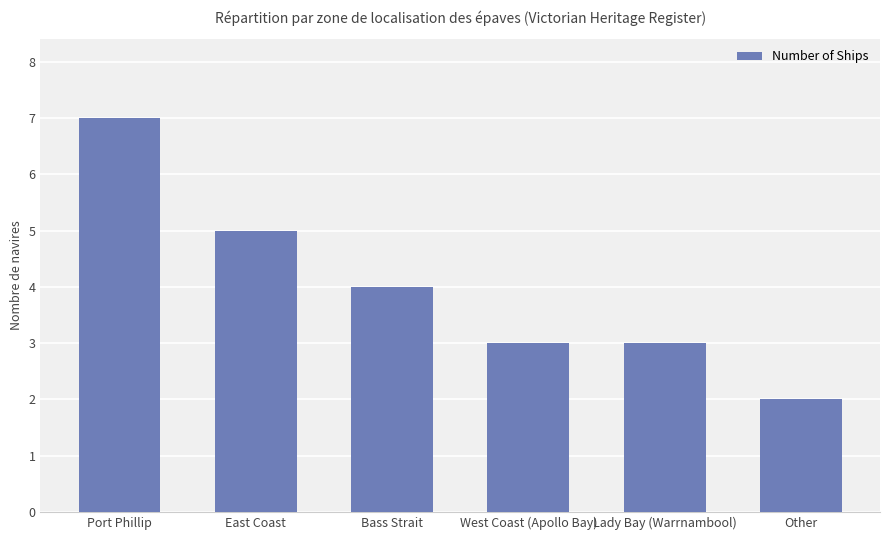

The value at Port Phillip is 7. True or false?

True